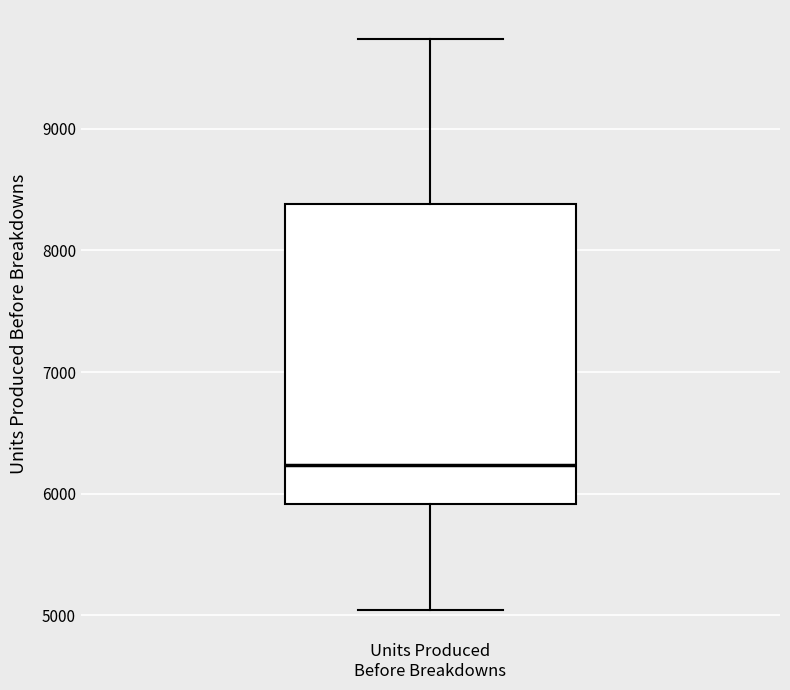

Where is the lower edge of the box for Units Produced Before Breakdowns on the y-axis? The values are not printed on the chart, so give them approximately, as read against the axis.

5900